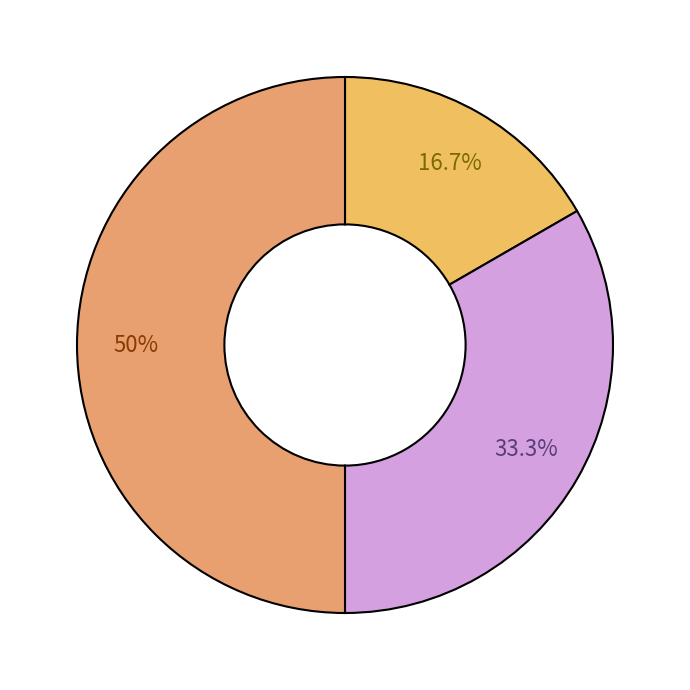

Count the number of slices in the pie.

3